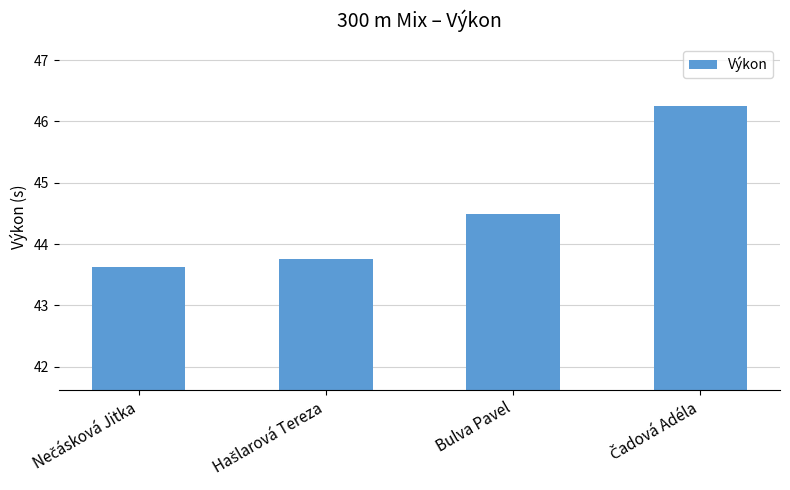

How many bars are there in total?

4